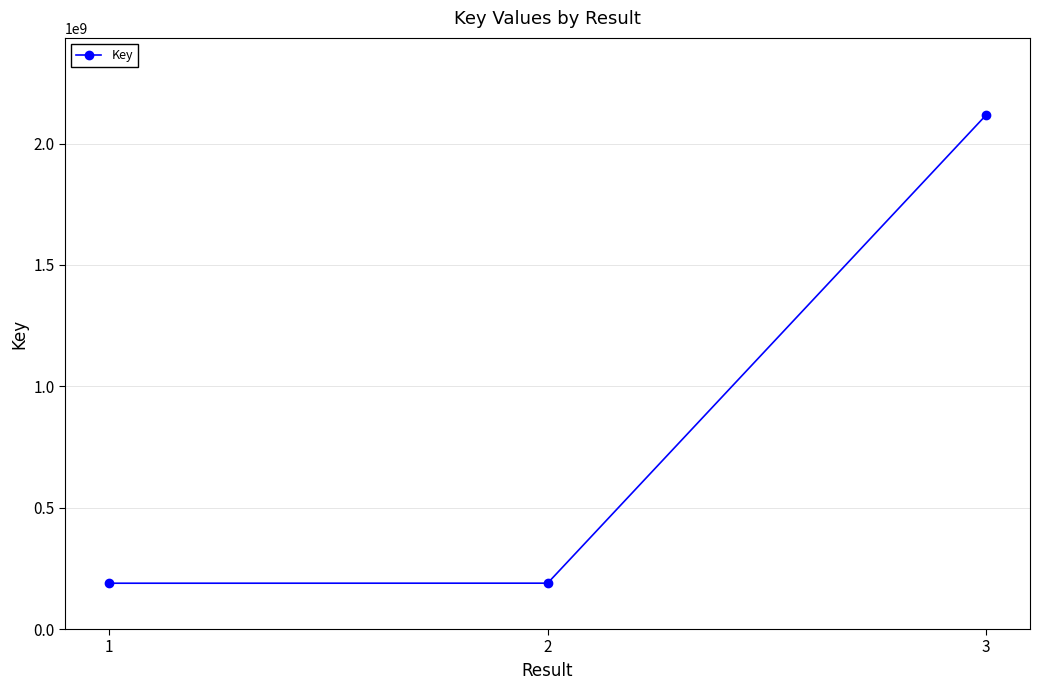

What is the minimum value shown in the chart?

188721352